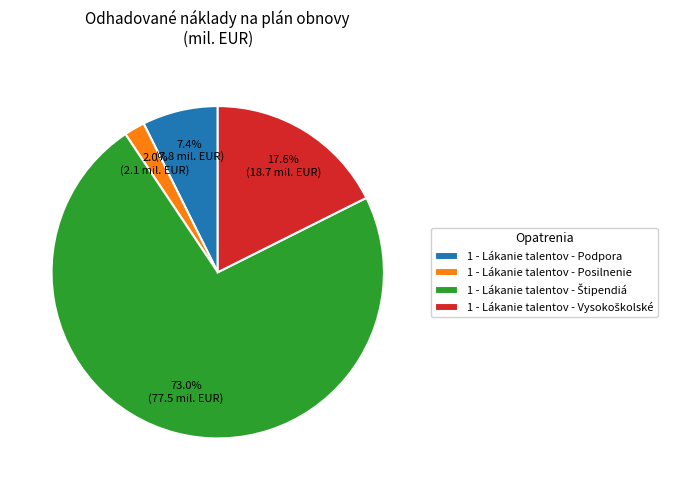

Is the sum of 1 - Lákanie talentov - Podpora and 1 - Lákanie talentov - Posilnenie greater than half?

No